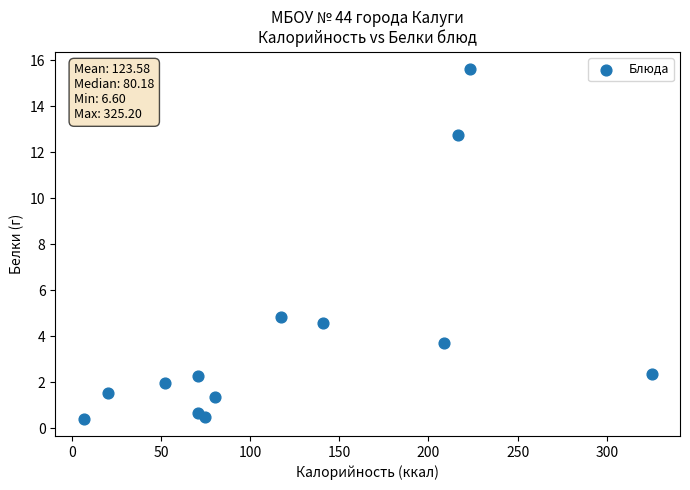

What Y value in the scatter plot is closest to 8?

4.8